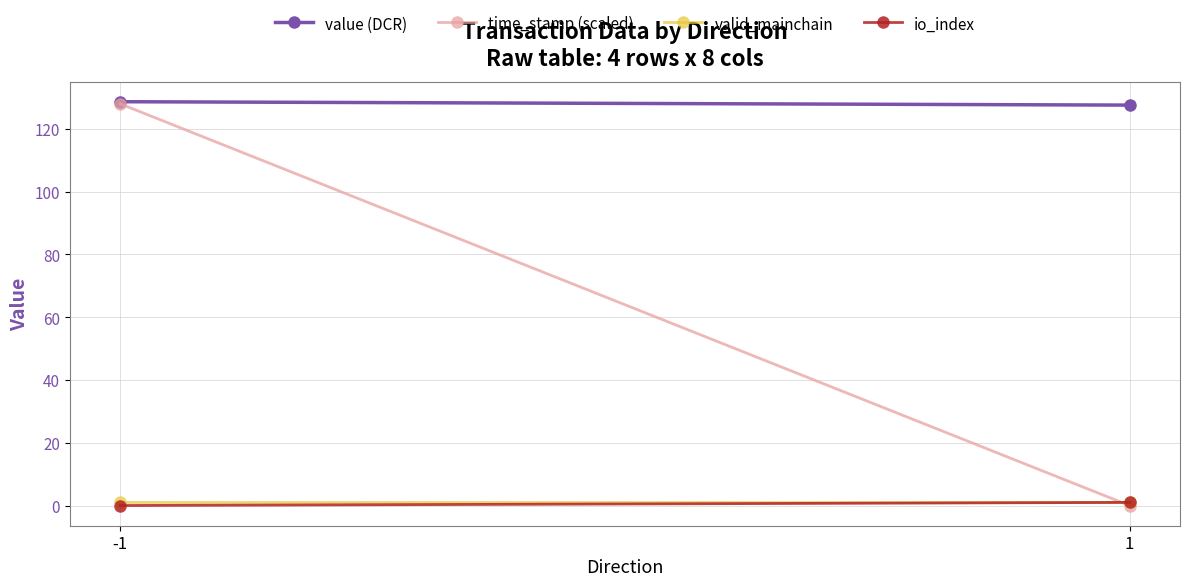

At which category does the chart reach its minimum across all series?

1